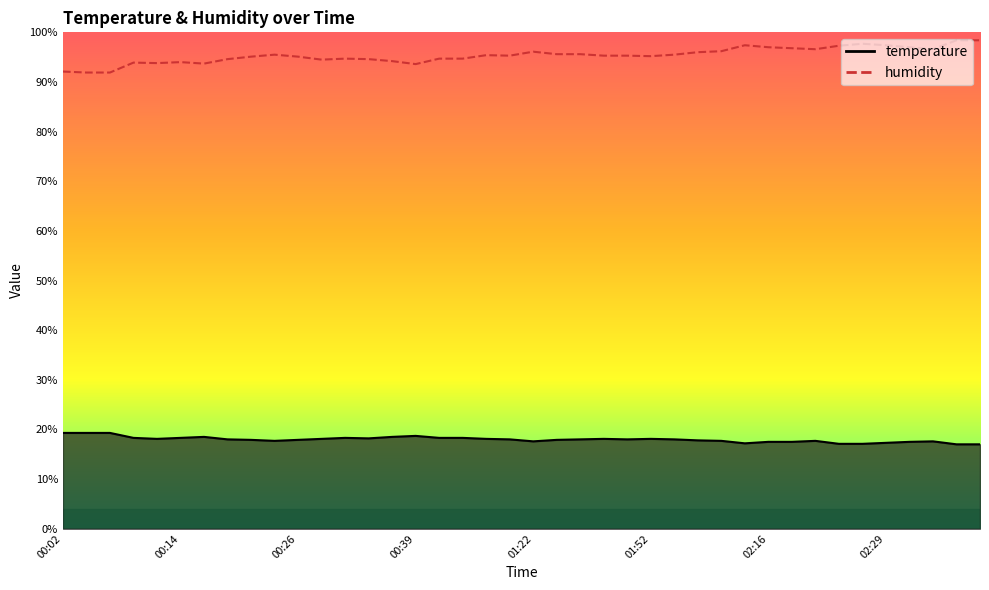

Which series changed the most between 00:02 and 01:06?

humidity